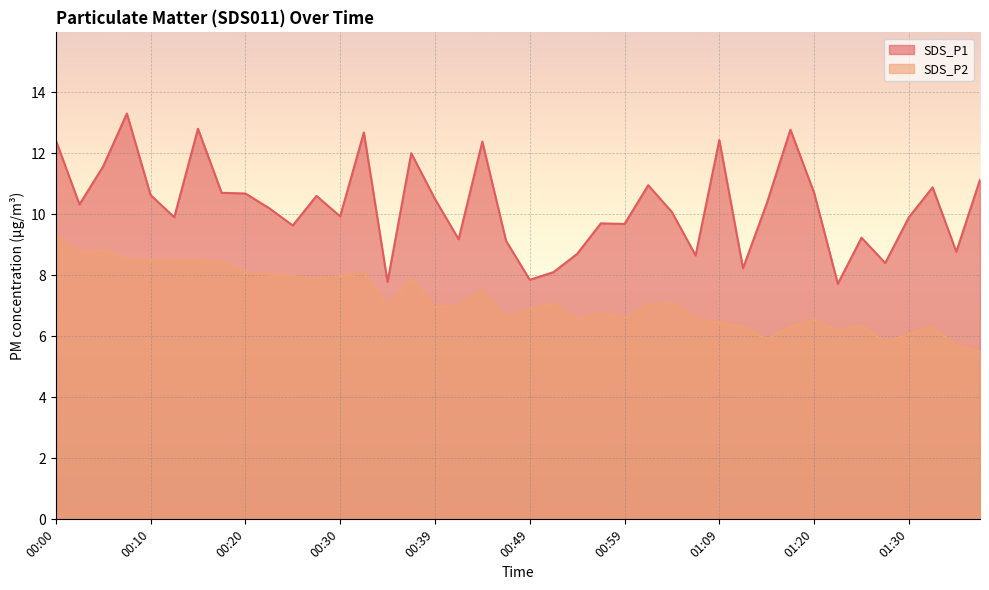

The SDS_P2 series shows 12.9 at 00:03. True or false?

False